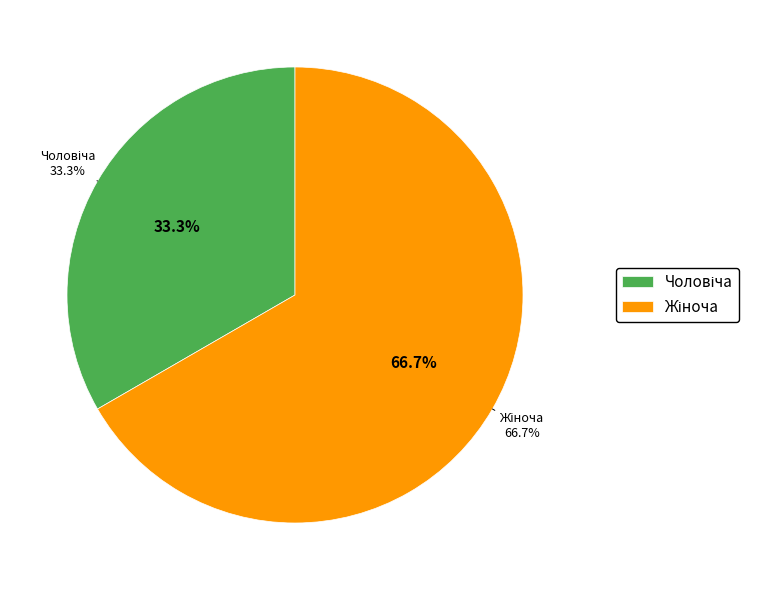

To the nearest percent, what percentage of the pie is Жіноча?

67%